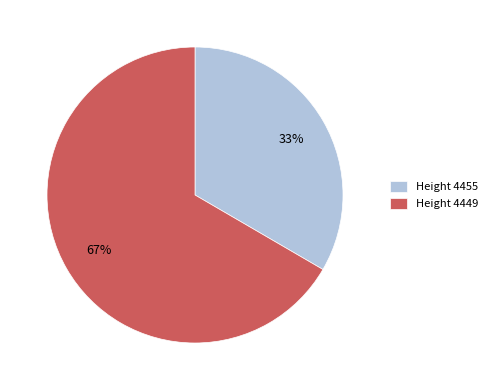

To the nearest percent, what percentage of the pie is Height 4455?

33%